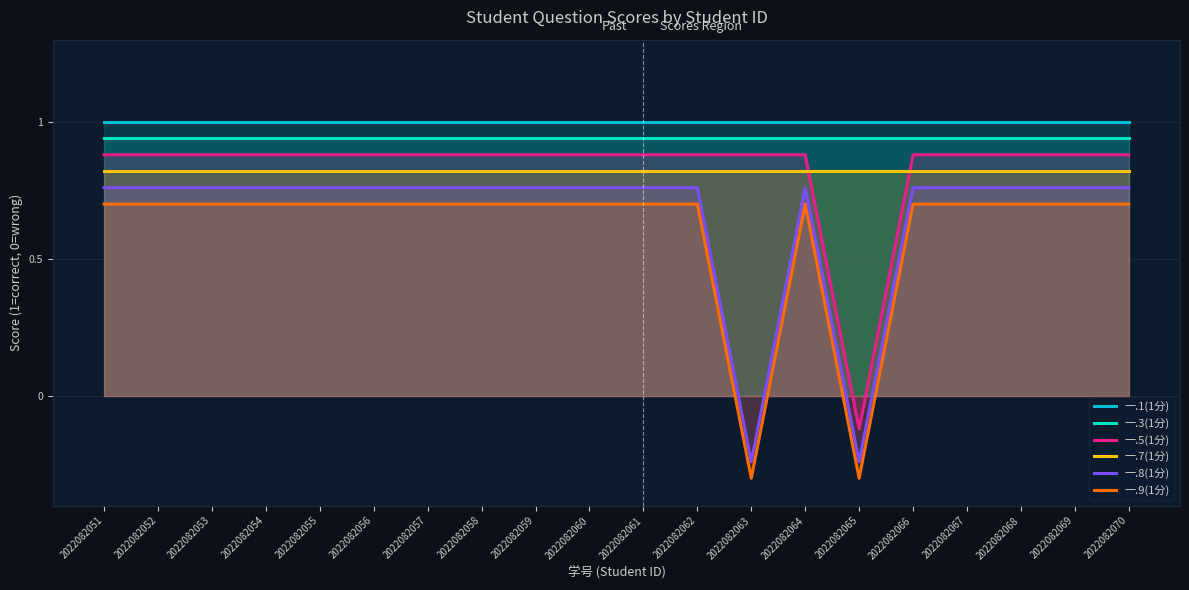

What is the total value across all series at 2022082051?

5.1